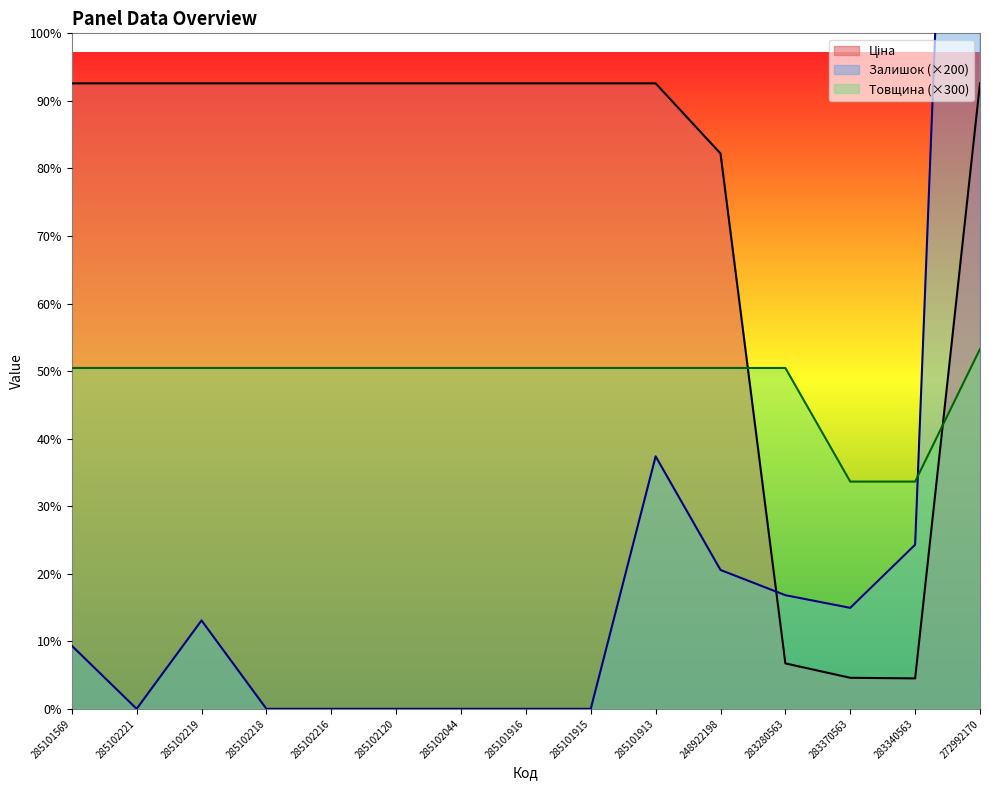

True or false: Товщина has a value of 8942.7 at 285102120.

False